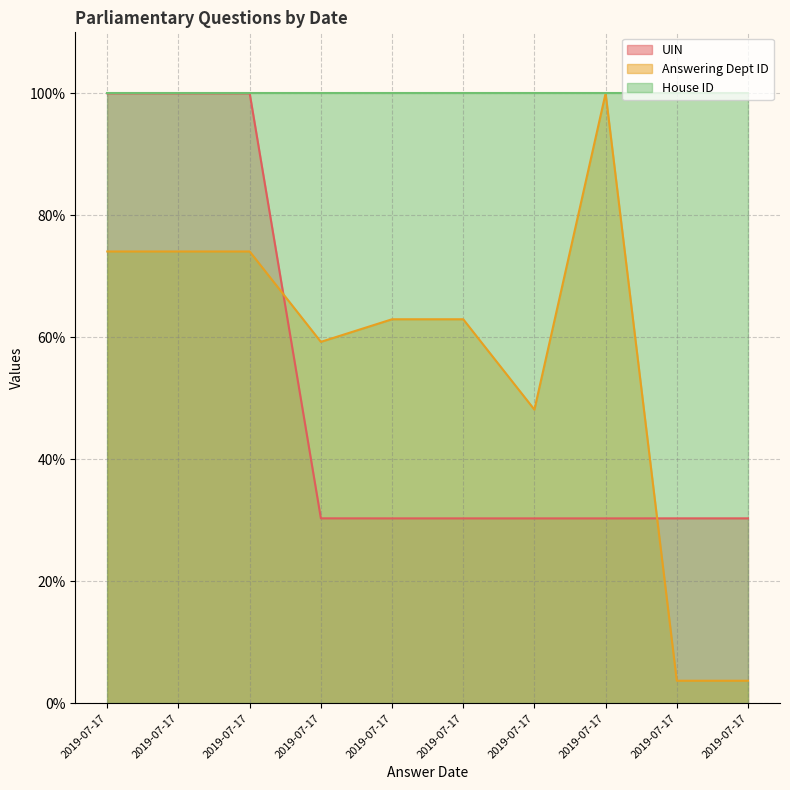

How many interior local valleys does the Answering Dept ID series have?

2